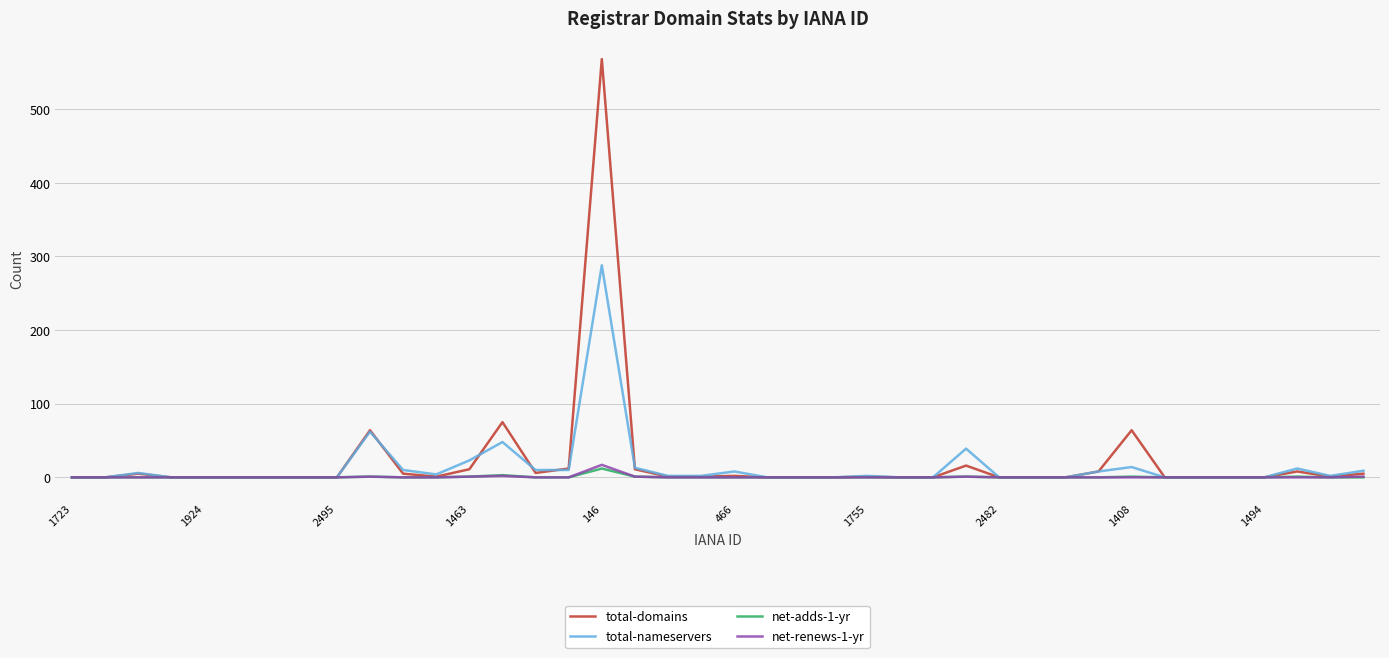

How many lines are shown in the chart?

4